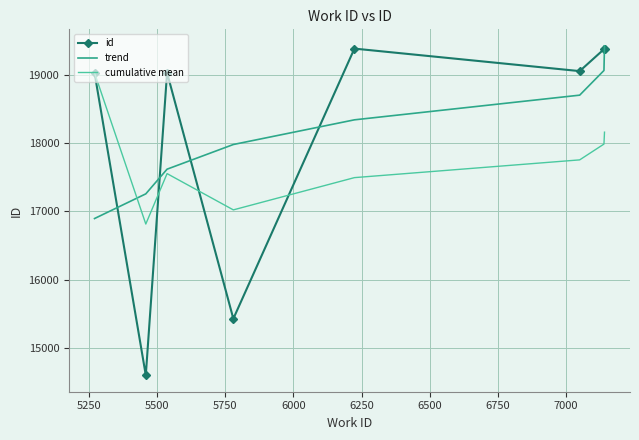

What is the minimum value for id?

14596.0